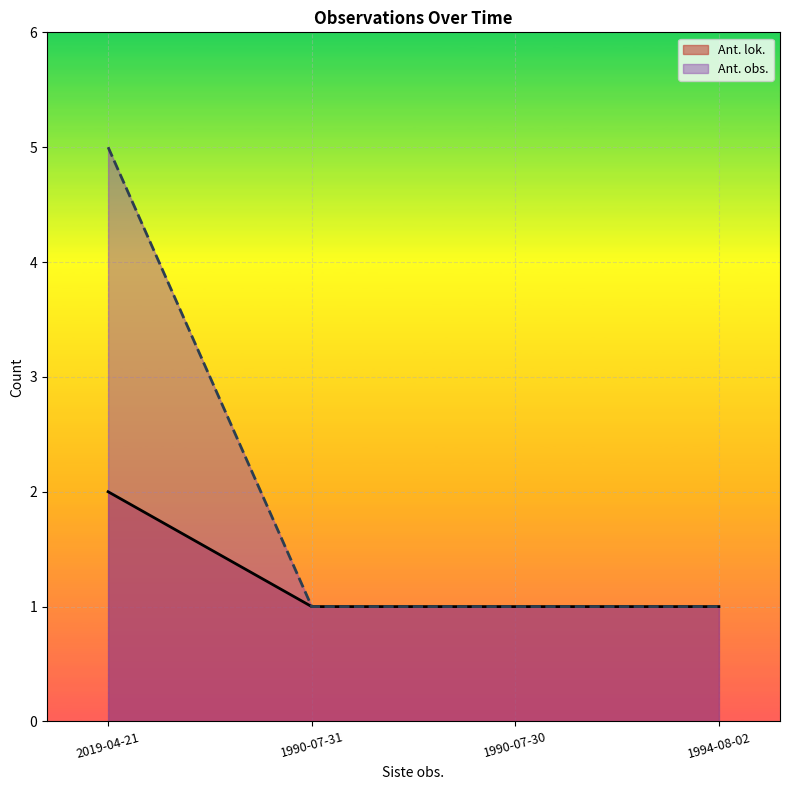

What is the sum of all Ant. obs. values?

8